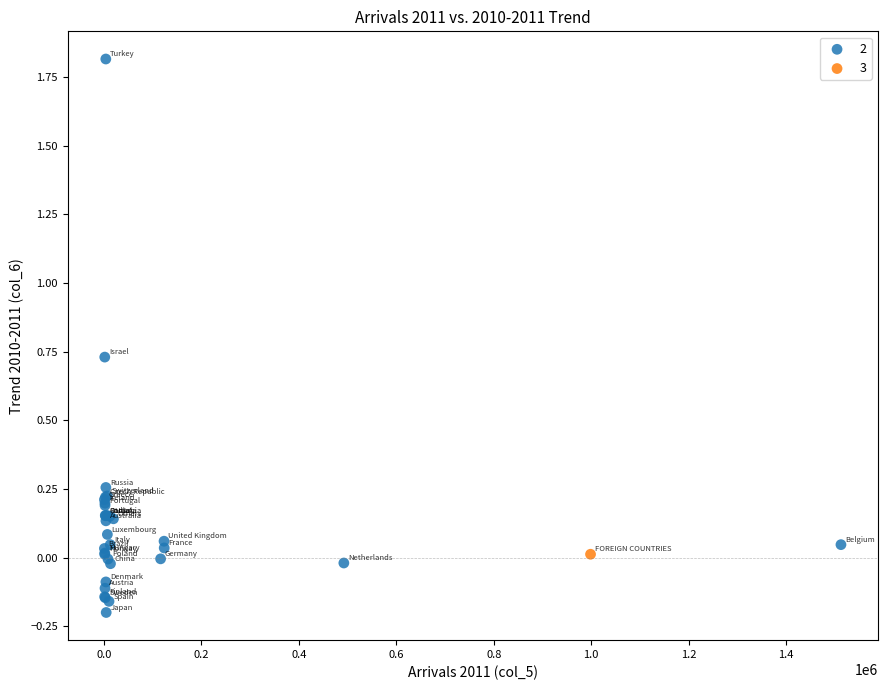

What are all the series names shown in the legend?

2, 3